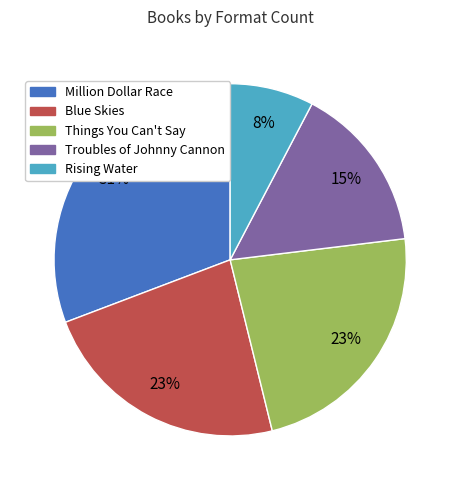

What percentage is the Rising Water slice, to the nearest percent?

8%